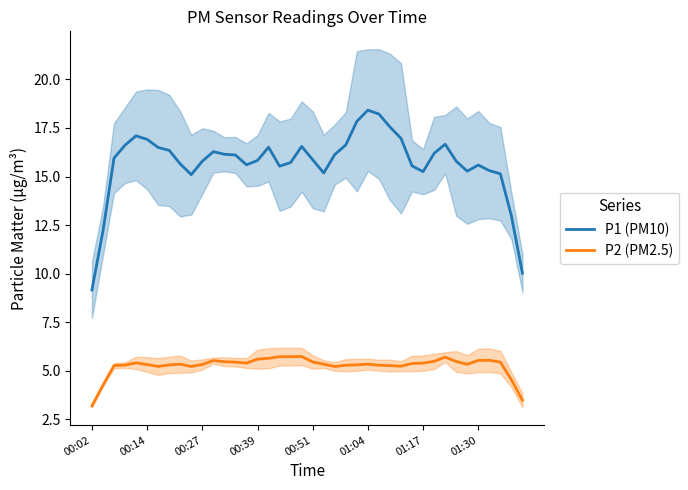

True or false: P1 (PM10) and P2 (PM2.5) cross at least once.

False